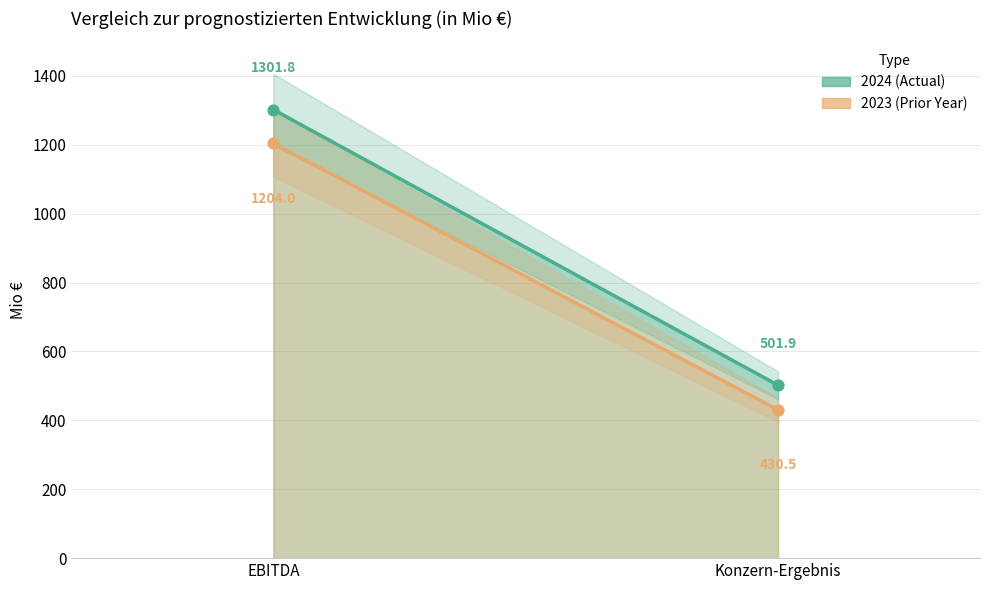

Which series contains the lowest Y value?

2023 (Prior Year)